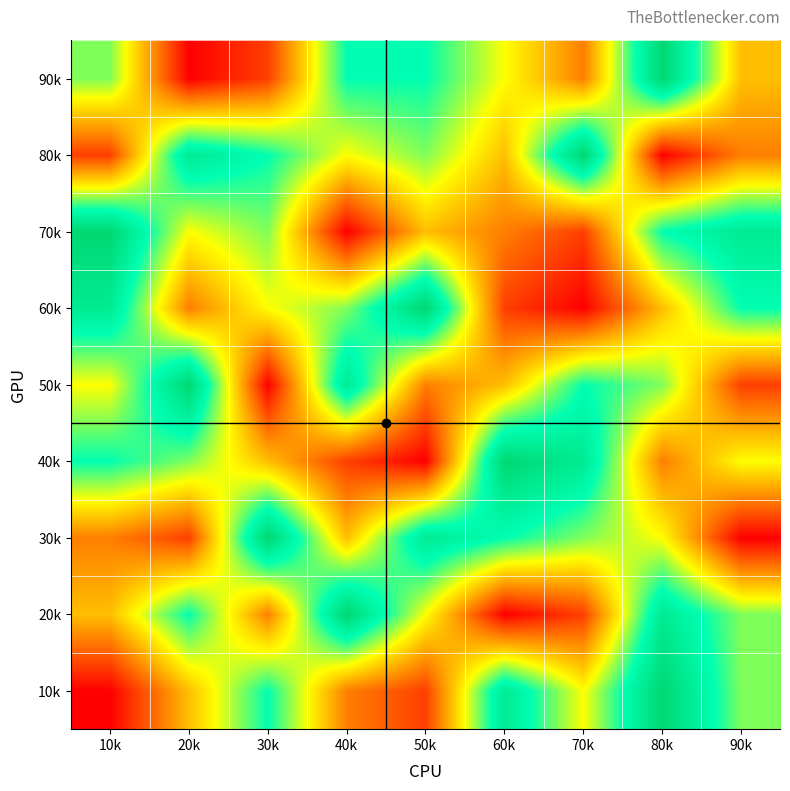

Reading left to right, extract all data points from this chart.

10k: 10k=1	20k=4	30k=7	40k=3	50k=2	60k=8	70k=5	80k=9	90k=6
20k: 10k=4	20k=7	30k=3	40k=9	50k=5	60k=1	70k=2	80k=8	90k=6
30k: 10k=3	20k=2	30k=9	40k=4	50k=8	60k=7	70k=6	80k=5	90k=1
40k: 10k=7	20k=6	30k=4	40k=2	50k=1	60k=9	70k=8	80k=3	90k=5
50k: 10k=5	20k=9	30k=1	40k=8	50k=3	60k=4	70k=7	80k=6	90k=2
60k: 10k=8	20k=3	30k=5	40k=6	50k=9	60k=2	70k=1	80k=4	90k=7
70k: 10k=9	20k=5	30k=6	40k=1	50k=4	60k=3	70k=2	80k=7	90k=8
80k: 10k=2	20k=8	30k=7	40k=5	50k=6	60k=4	70k=9	80k=1	90k=3
90k: 10k=6	20k=1	30k=2	40k=7	50k=7	60k=5	70k=3	80k=9	90k=4